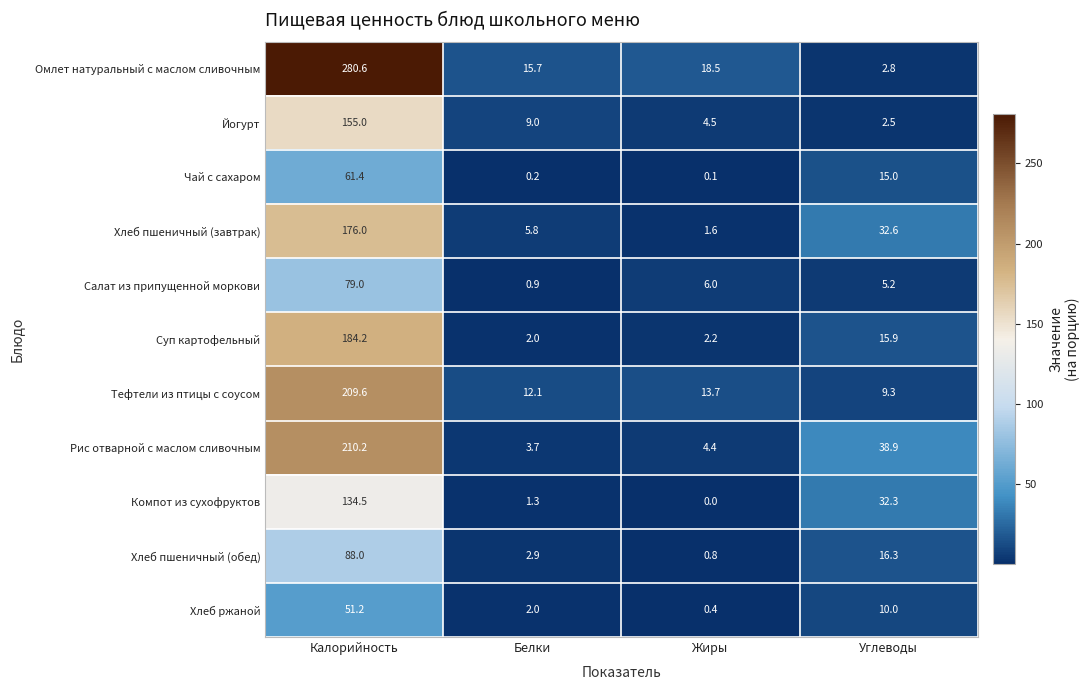

True or false: Омлет натуральный с маслом сливочным has a value of 32.9 at Жиры.

False